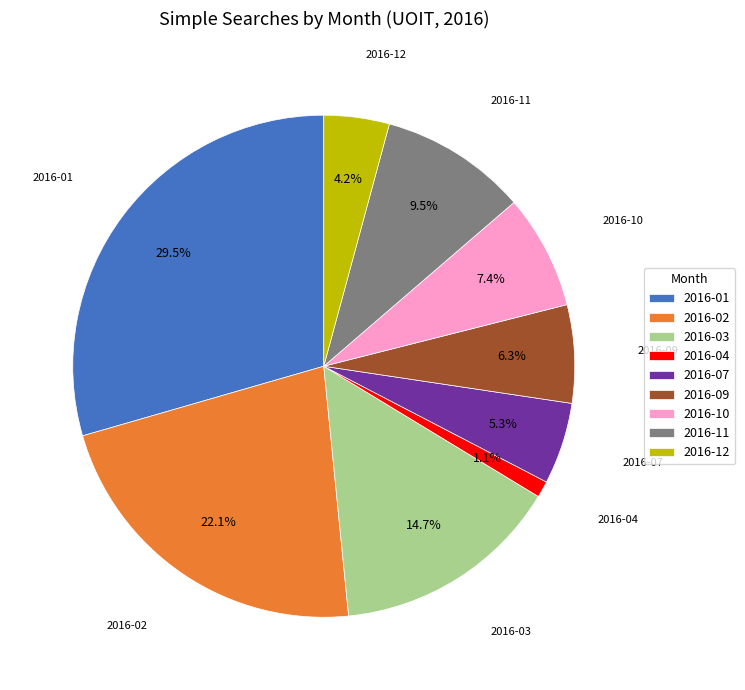

Rank the categories by value from lowest to highest.

2016-04, 2016-12, 2016-07, 2016-09, 2016-10, 2016-11, 2016-03, 2016-02, 2016-01